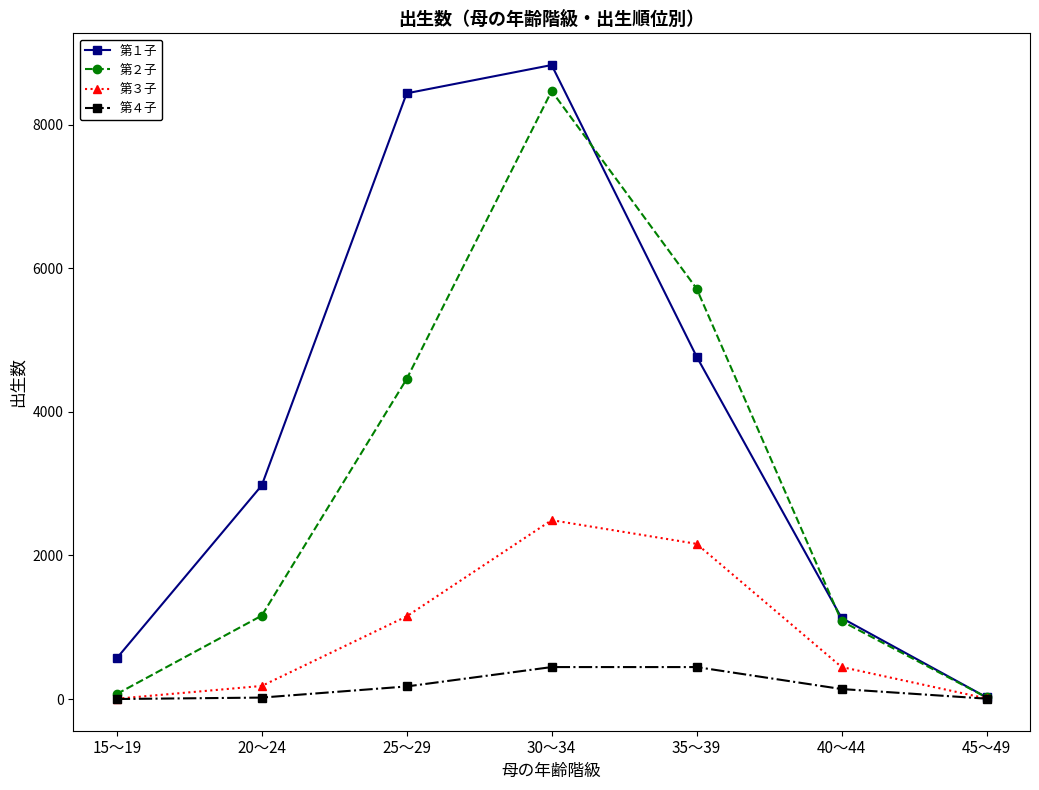

Rank the categories by 第１子 value from lowest to highest.

45～49, 15～19, 40～44, 20～24, 35～39, 25～29, 30～34